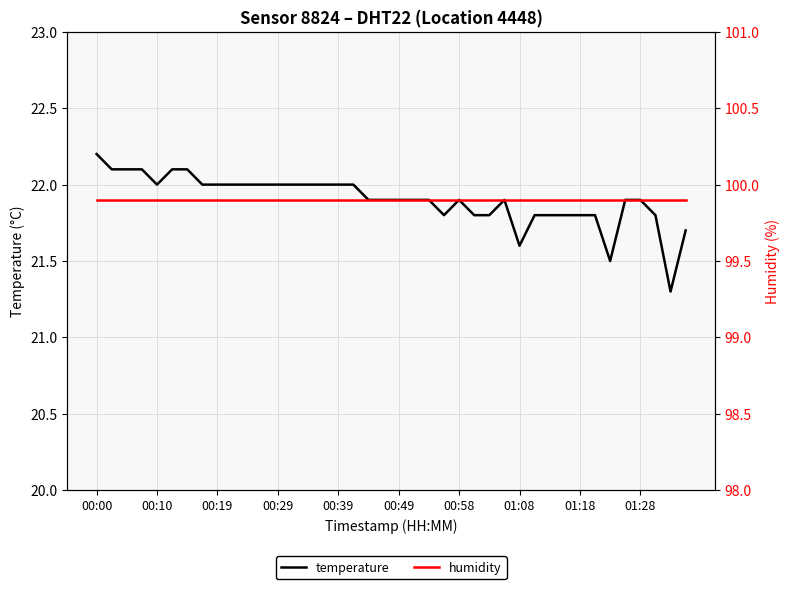

True or false: temperature has a value of 21.3 at 38.

True